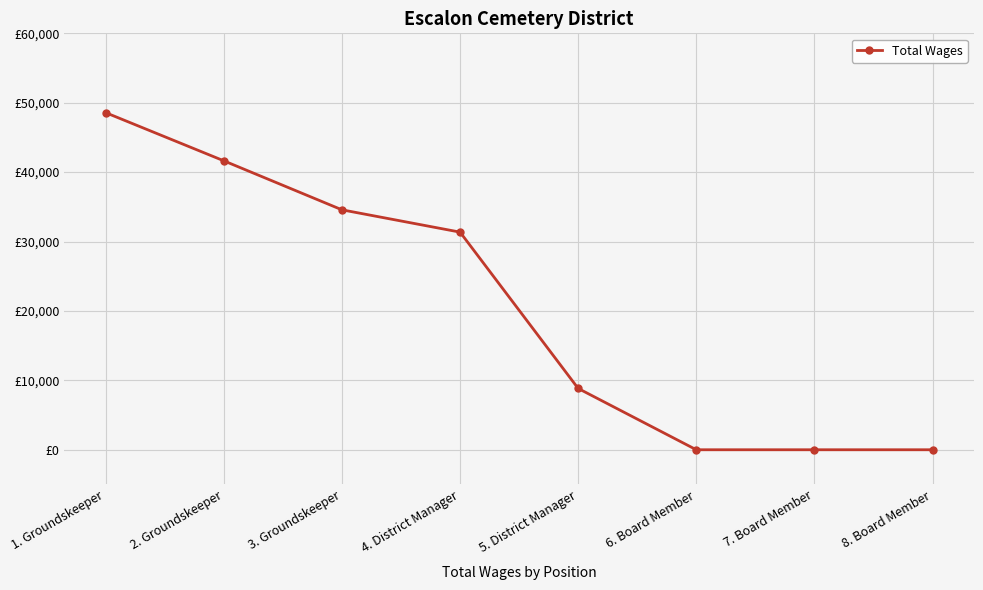

Reading right to left, list all the values displayed in this chart.

8. Board Member=0	7. Board Member=0	6. Board Member=0	5. District Manager=8832	4. District Manager=31356	3. Groundskeeper=34571	2. Groundskeeper=41633	1. Groundskeeper=48569